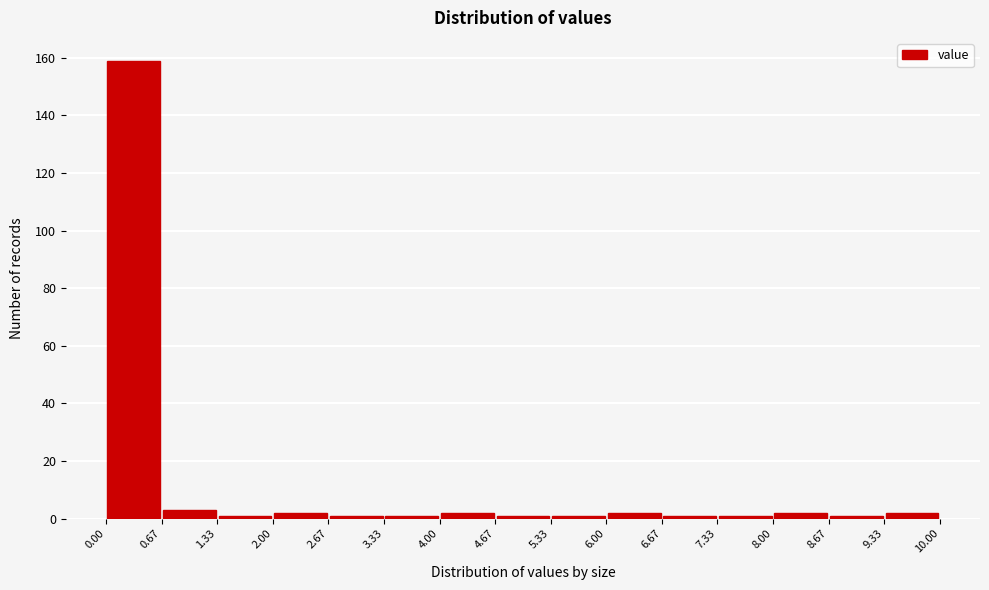

Reading left to right, transcribe this chart: for each bar, give the range it covers on the x-axis and its height. The values are not printed on the chart, so give them approximately, as read against the axis.

0.00 to 0.67: 160
0.67 to 1.33: 4
1.33 to 2.00: under 2
2.00 to 2.67: 2
2.67 to 3.33: under 2
3.33 to 4.00: under 2
4.00 to 4.67: 2
4.67 to 5.33: under 2
5.33 to 6.00: under 2
6.00 to 6.67: 2
6.67 to 7.33: under 2
7.33 to 8.00: under 2
8.00 to 8.67: 2
8.67 to 9.33: under 2
9.33 to 10.00: 2